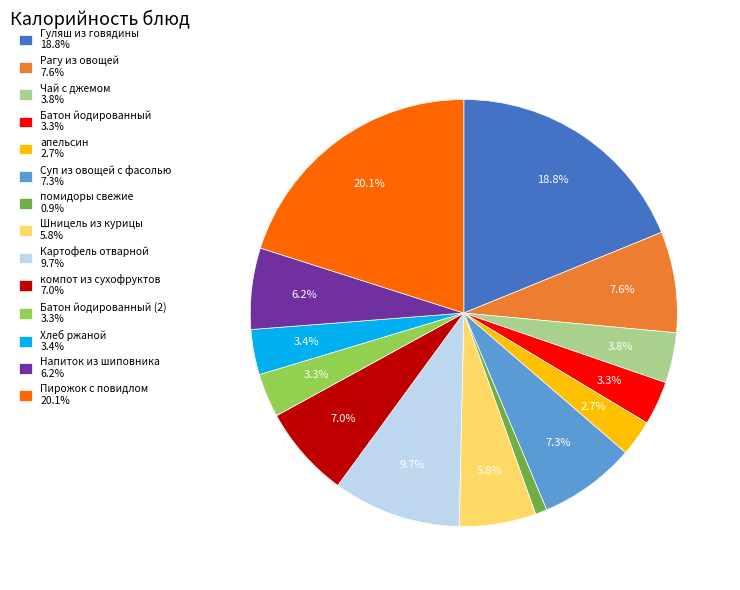

Is the sum of Пирожок с повидлом 20.1% and Шницель из курицы 5.8% greater than half?

No